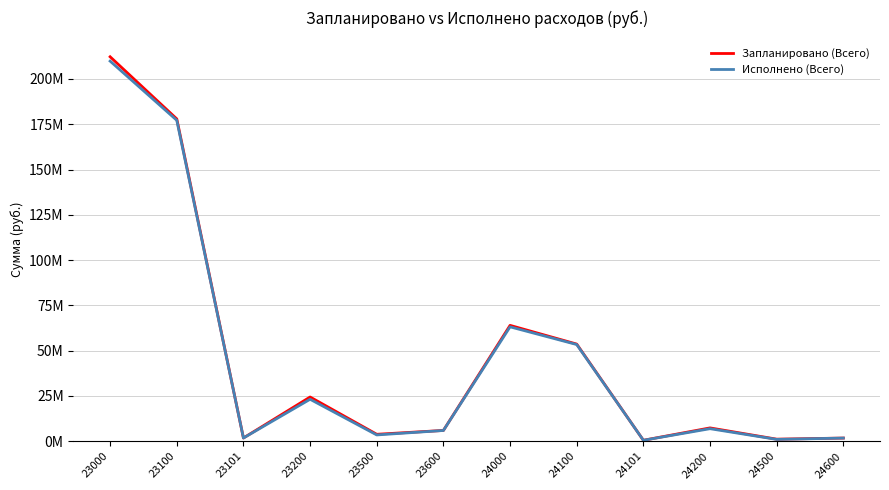

Which series has the largest range (max minus min)?

Запланировано (Всего)